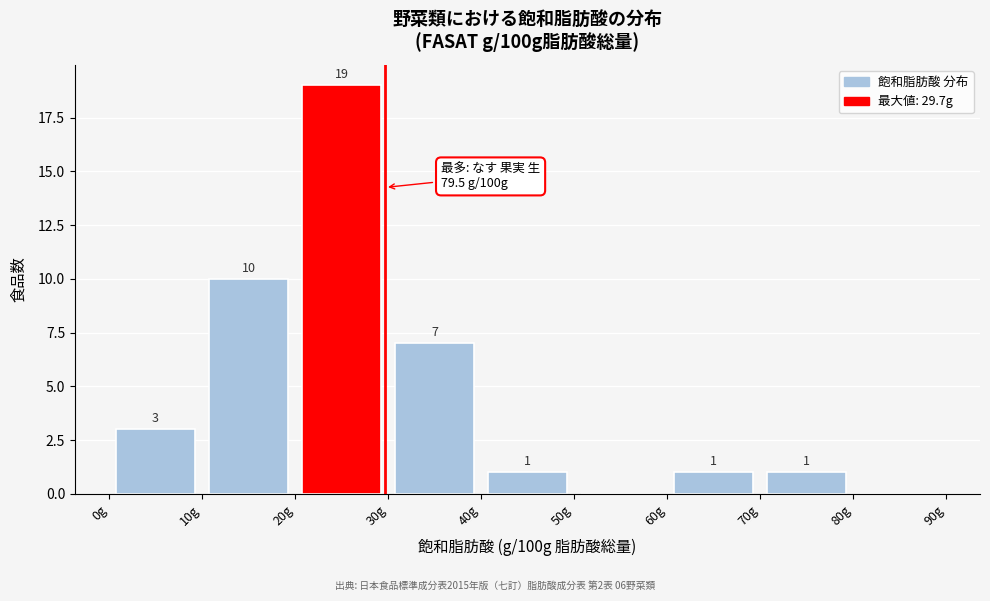

Which range on the x-axis has the tallest bar?

20 to 30